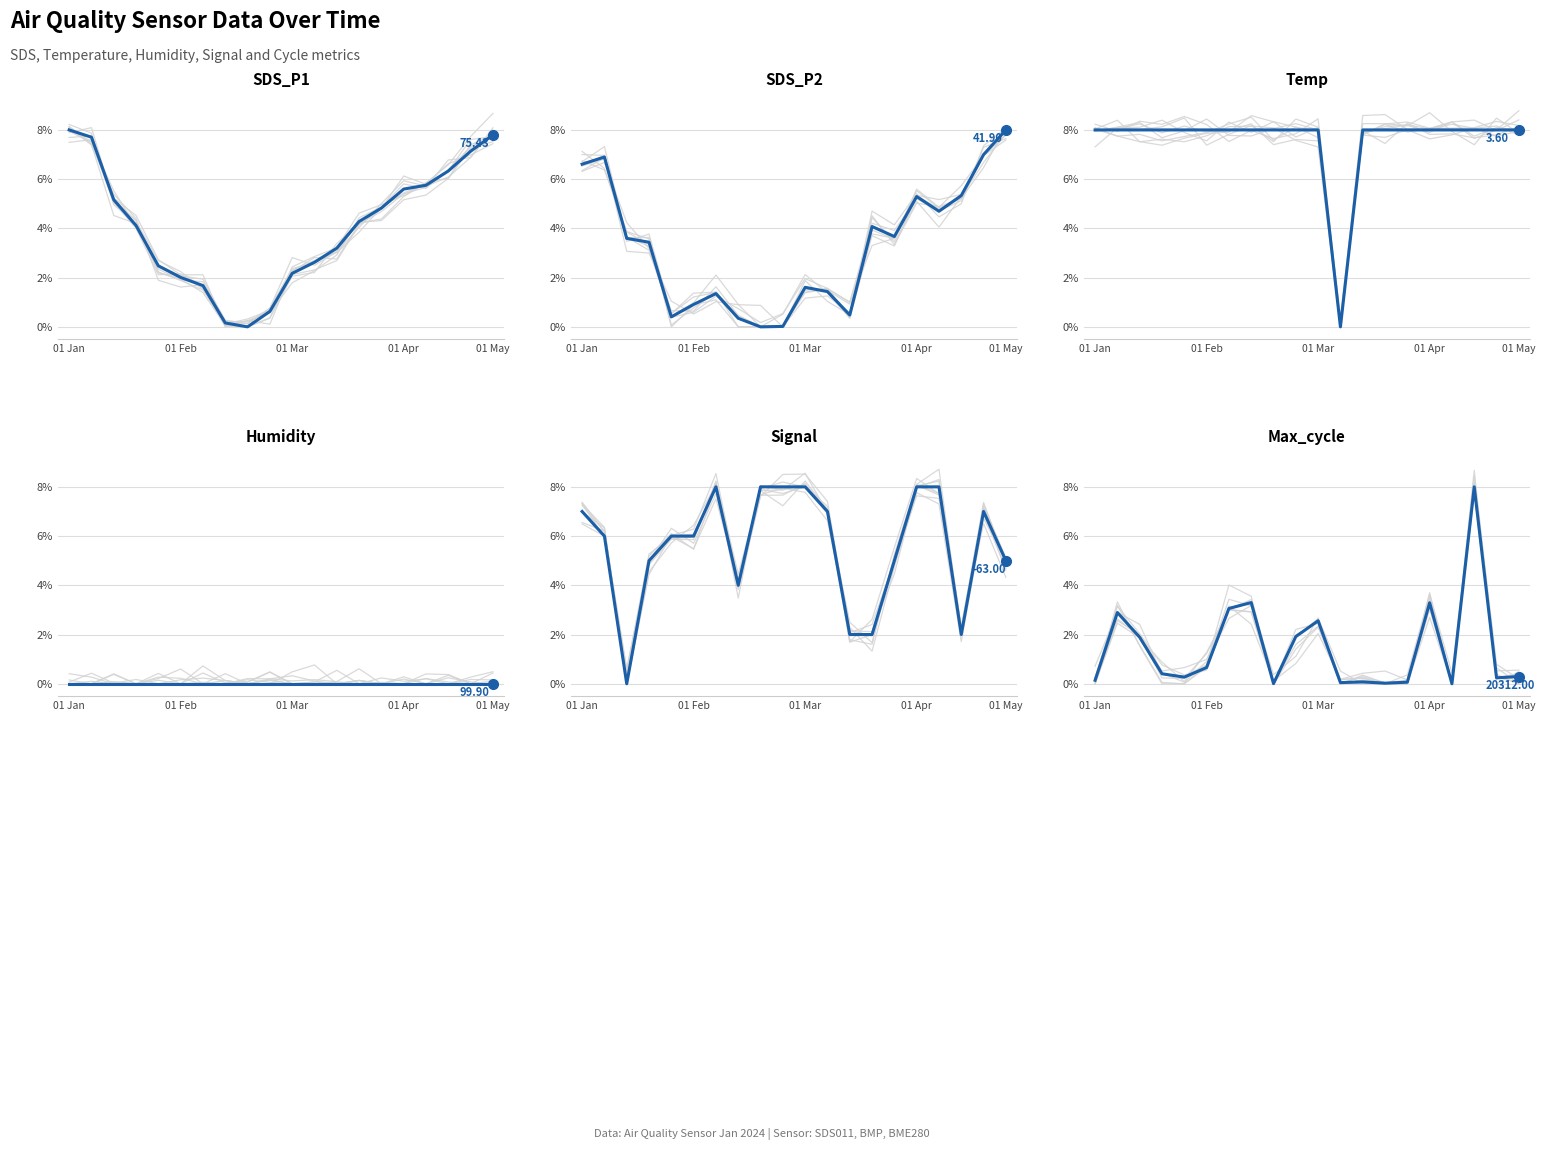

What is the difference between the maximum and second lowest values in the Signal series?

6.0